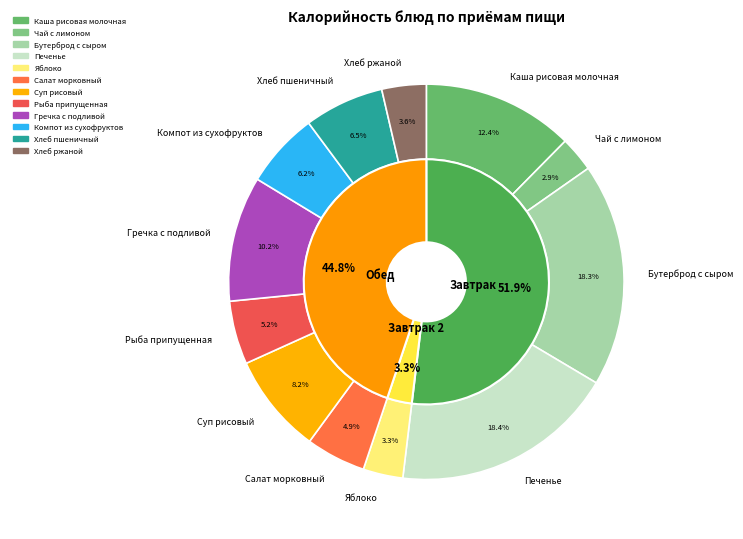

Rank the categories by value from highest to lowest.

Печенье, Бутерброд с сыром, Каша рисовая молочная, Гречка с подливой, Суп рисовый, Хлеб пшеничный, Компот из сухофруктов, Рыба припущенная, Салат морковный, Хлеб ржаной, Яблоко, Чай с лимоном